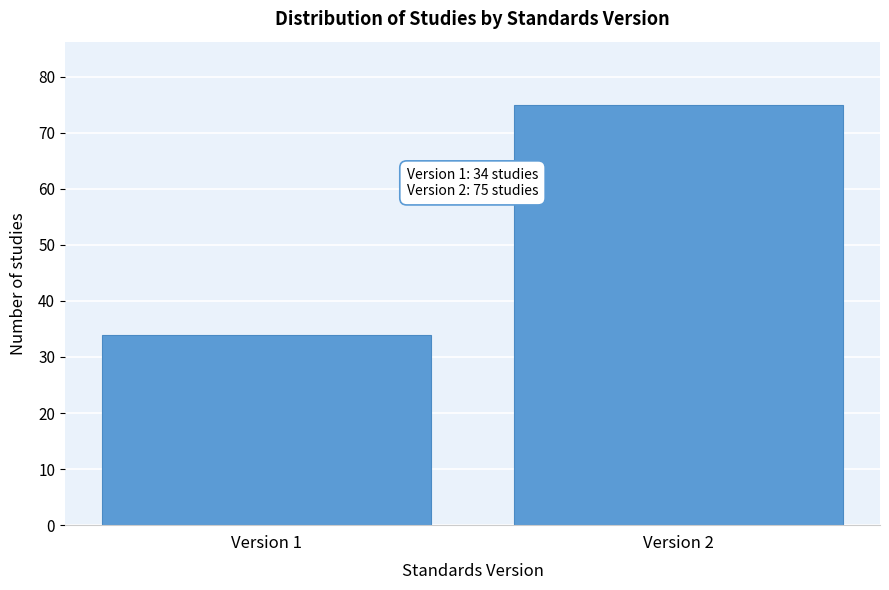

Reading left to right, what are all the values shown in this chart?

Version 1=34	Version 2=75